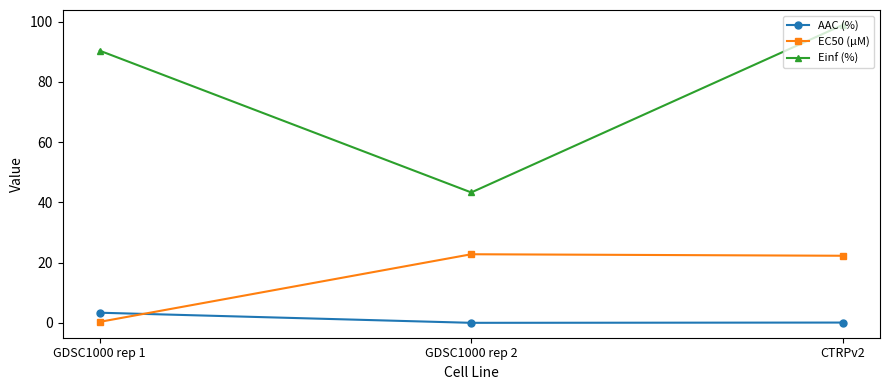

What is the difference between the highest and lowest values at CTRPv2?

98.8